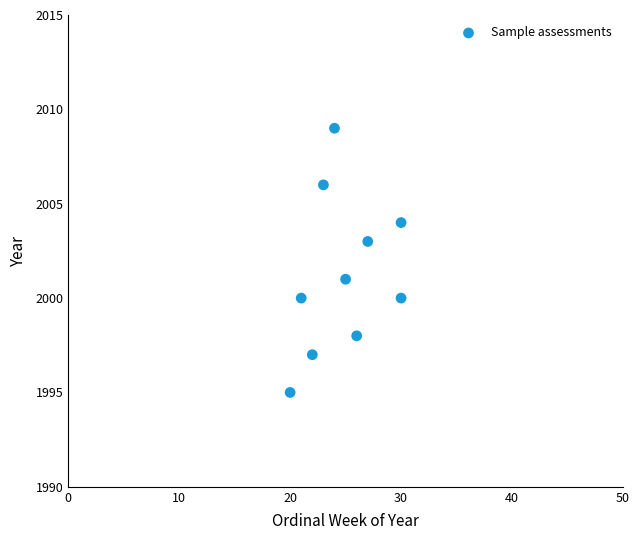

What is the average Y value?

2001